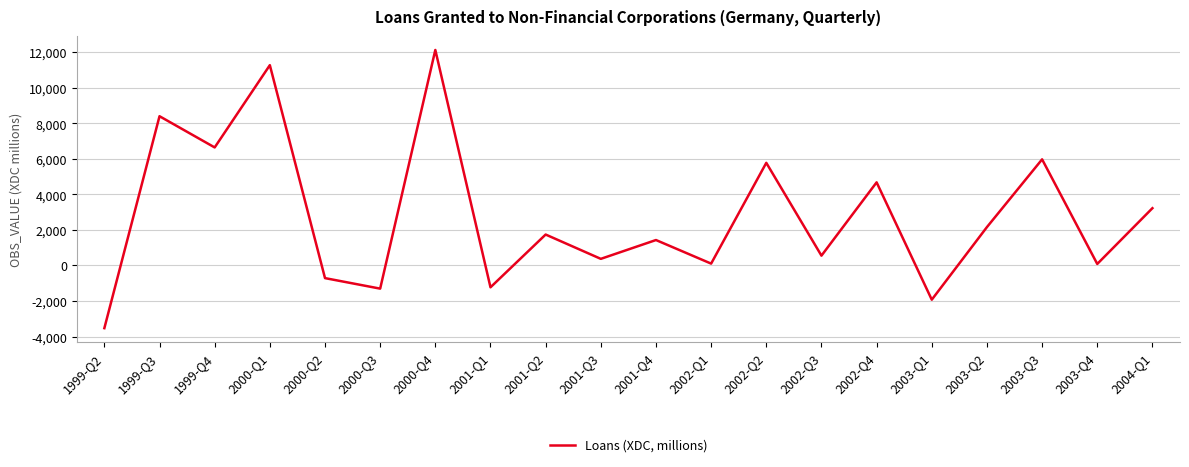

What is the sum of all values?

55805